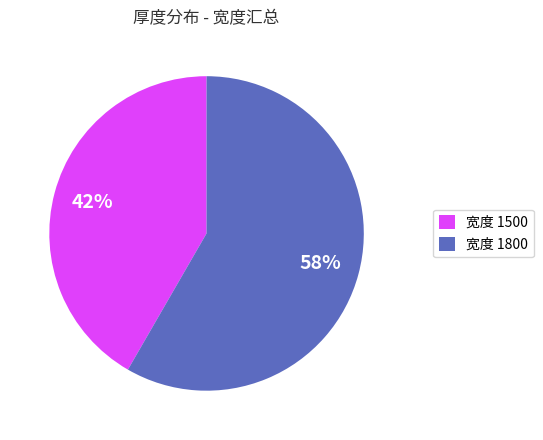

To the nearest percent, what portion does 宽度 1800 represent?

58%